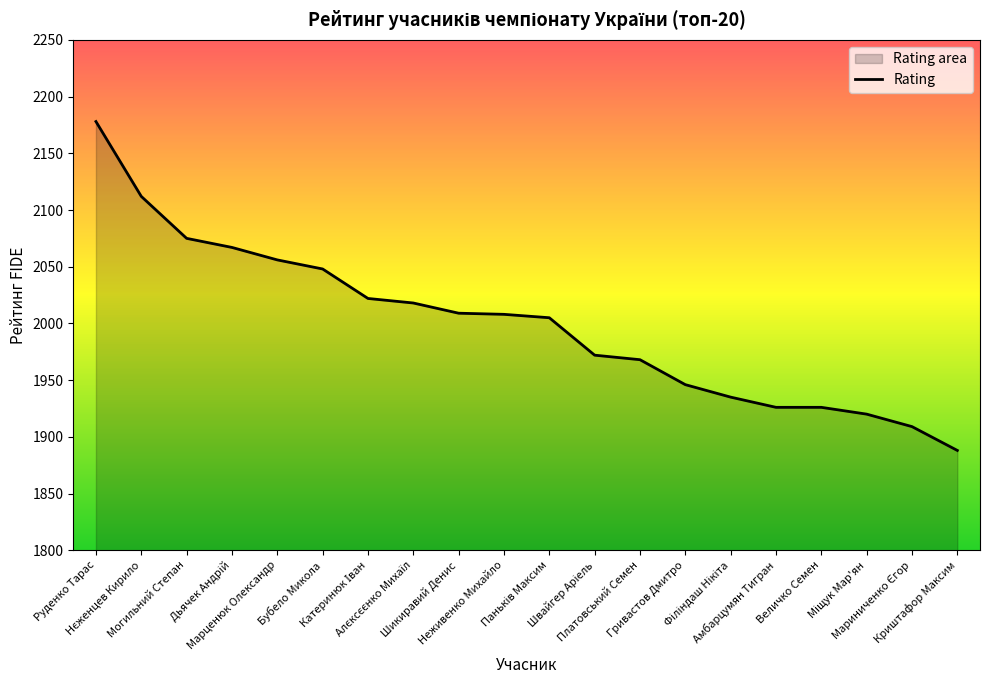

True or false: there are more than 2 points higher than both neighbors.

False